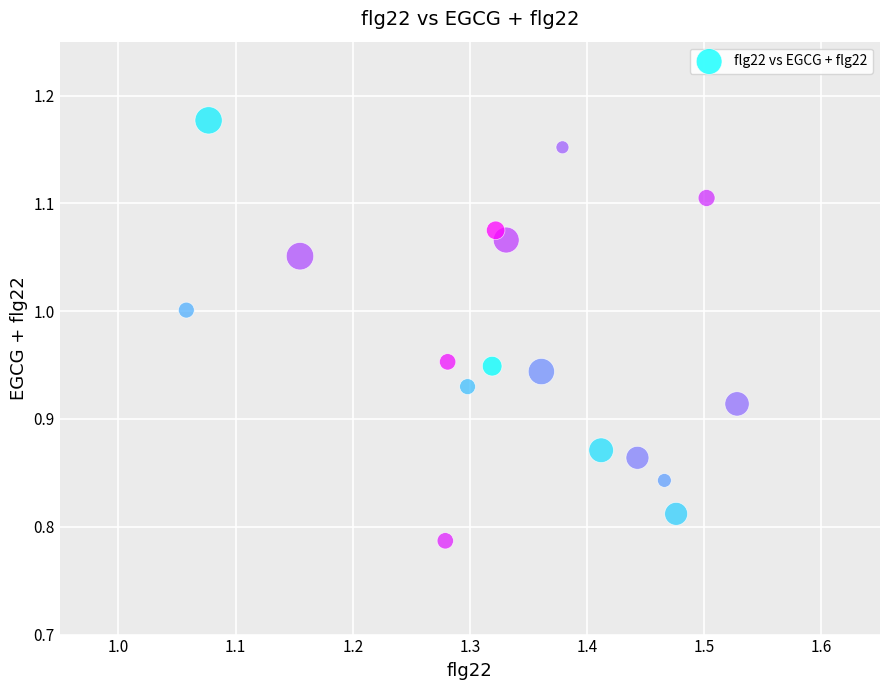

What is the range of X values (max minus min)?

0.5